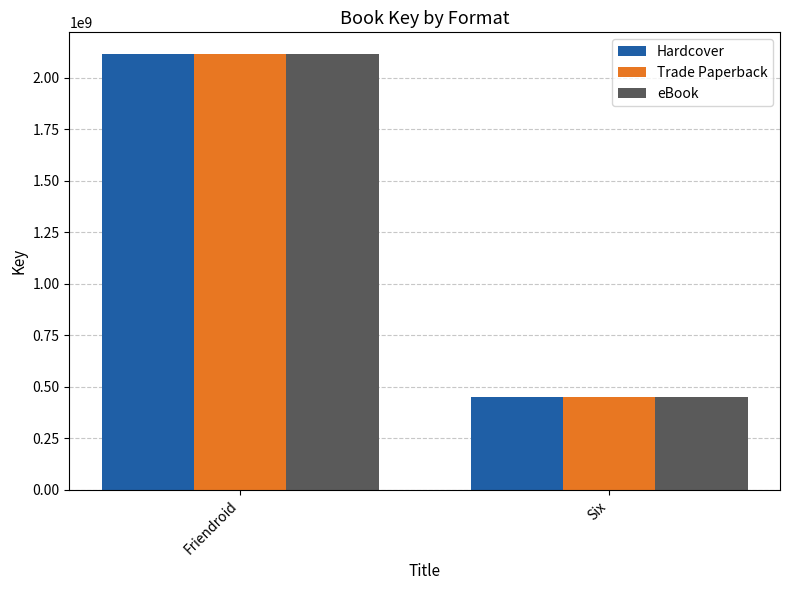

Does the chart contain stacked bars?

No